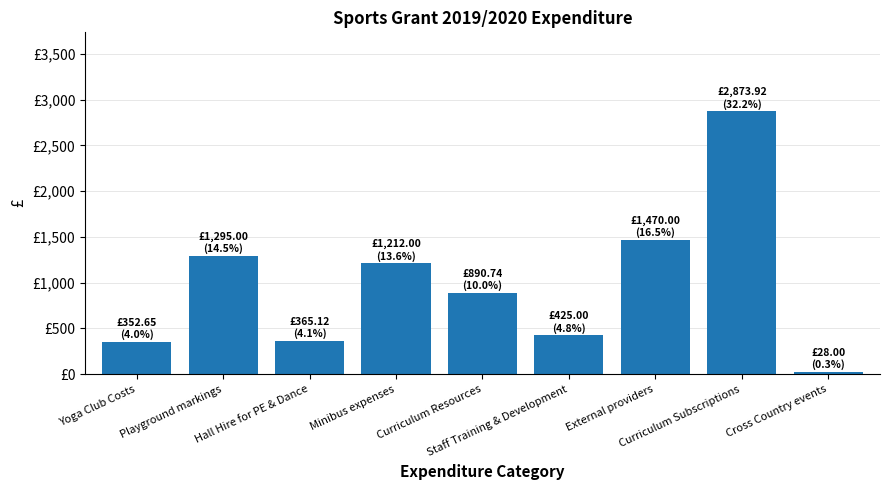

True or false: the data shows 2087.4 at Minibus expenses.

False